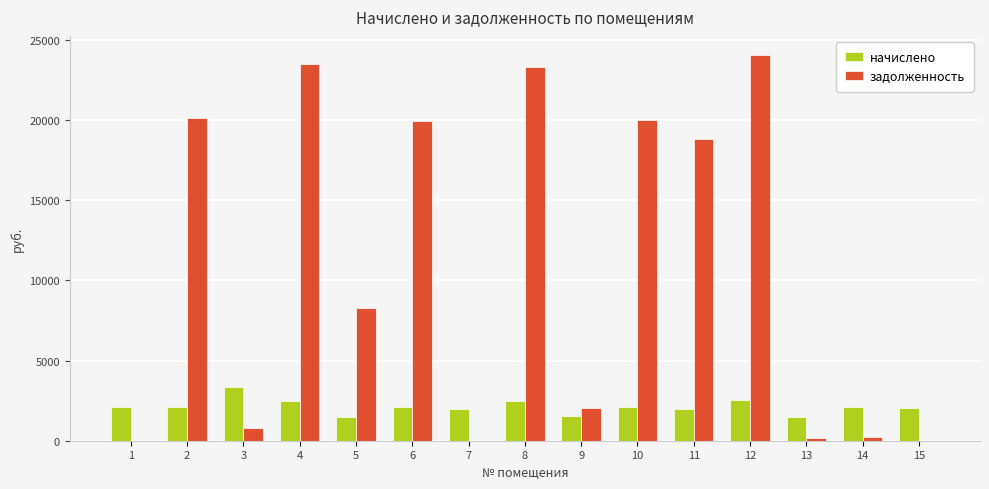

The value of начислено at 2 is 807.3. True or false?

False